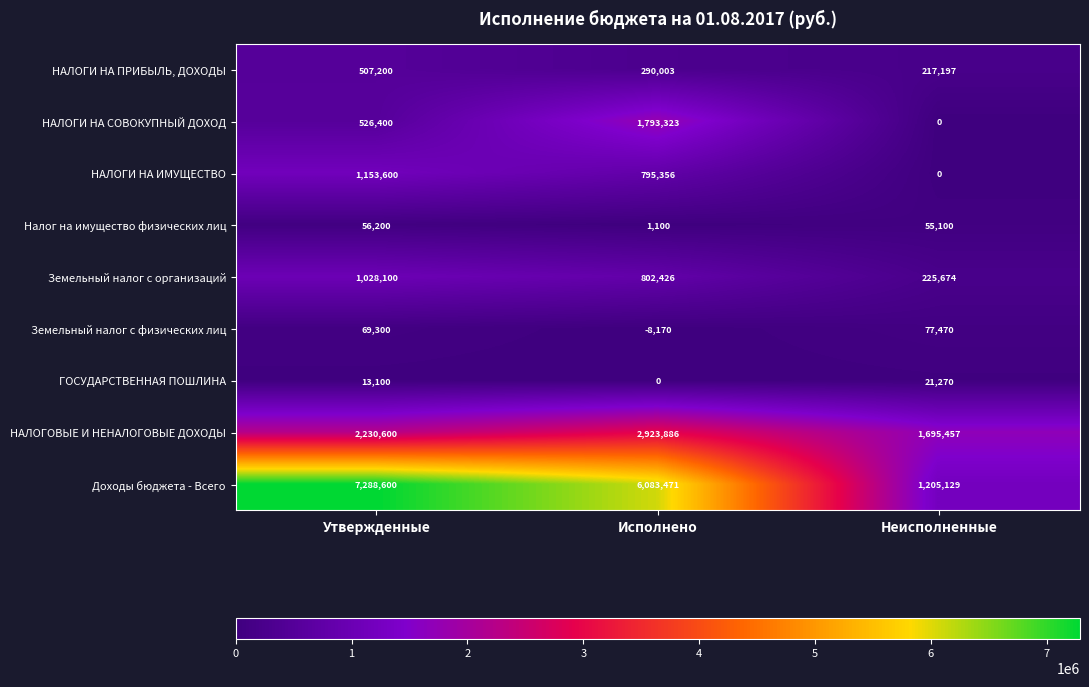

Rank the series by their maximum value, from lowest to highest.

ГОСУДАРСТВЕННАЯ ПОШЛИНА, Налог на имущество физических лиц, Земельный налог с физических лиц, НАЛОГИ НА ПРИБЫЛЬ, ДОХОДЫ, Земельный налог с организаций, НАЛОГИ НА ИМУЩЕСТВО, НАЛОГИ НА СОВОКУПНЫЙ ДОХОД, НАЛОГОВЫЕ И НЕНАЛОГОВЫЕ ДОХОДЫ, Доходы бюджета - Всего